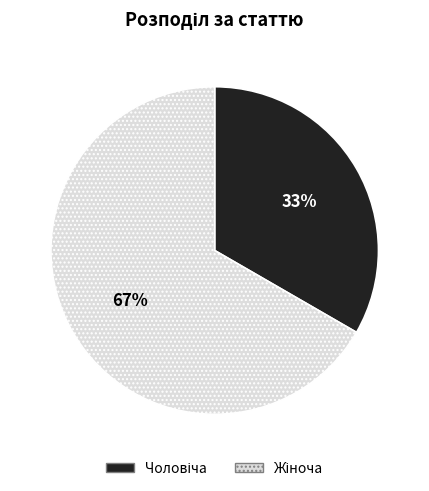

Is there any slice that represents more than half of the pie?

Yes